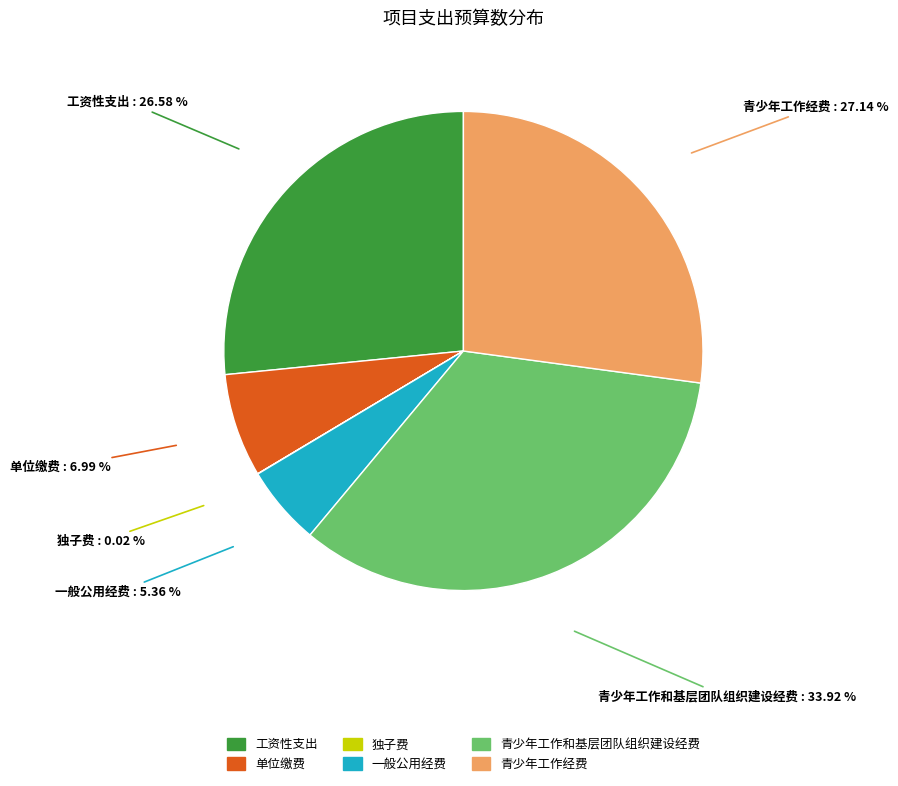

Between 一般公用经费 and 单位缴费, which is larger?

单位缴费